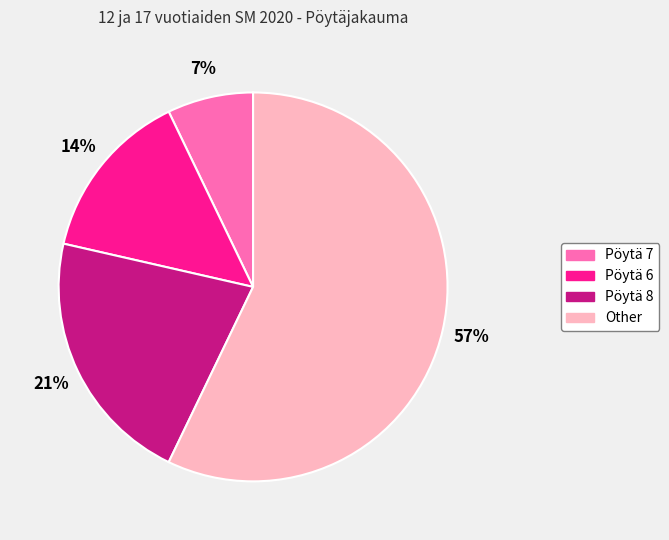

Which category has the smallest portion of the pie?

Pöytä 7